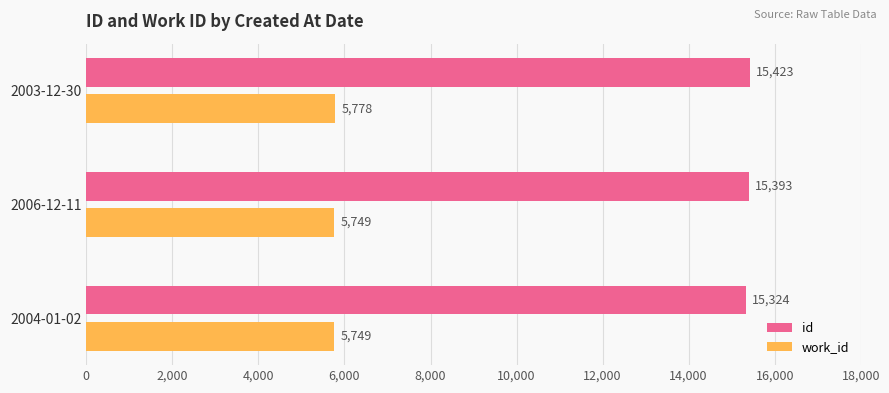

How many work_id values are between 5749 and 5778?

3